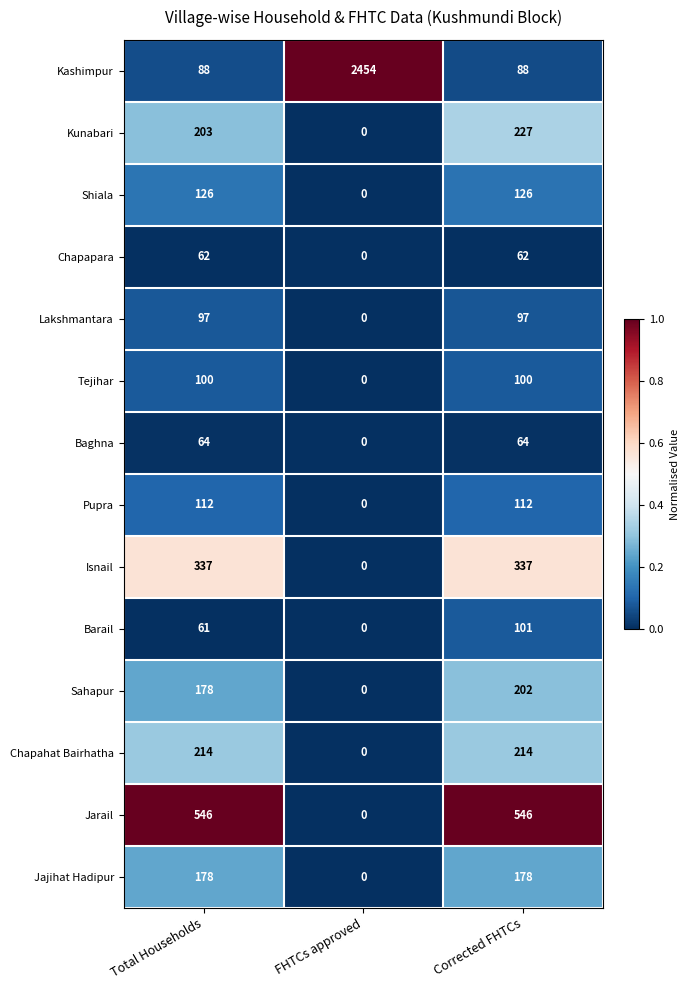

Which series changed the most between FHTCs approved and Corrected FHTCs?

Kashimpur